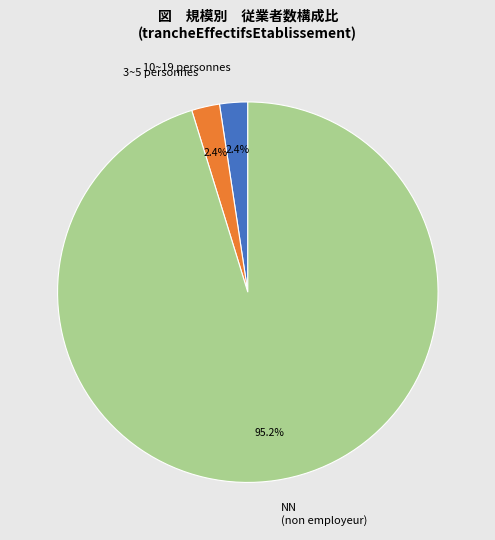

Is the sum of 10~19 personnes and NN (non employeur) greater than half?

Yes